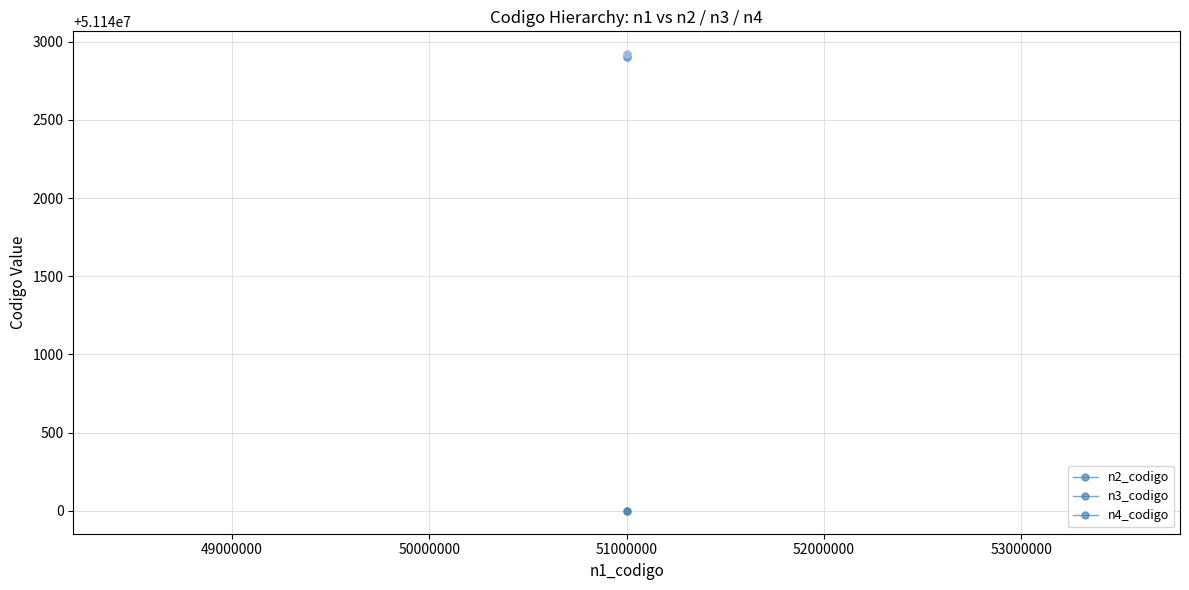

What is the spread (max minus min) of values at 51000000?

2920